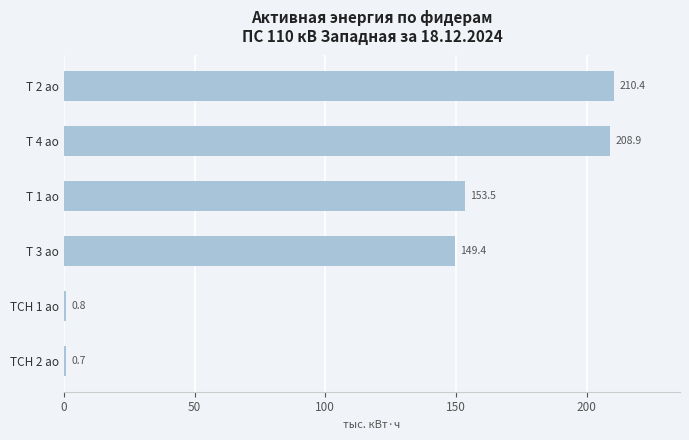

True or false: the data shows 42.0 at Т 4 ао.

False